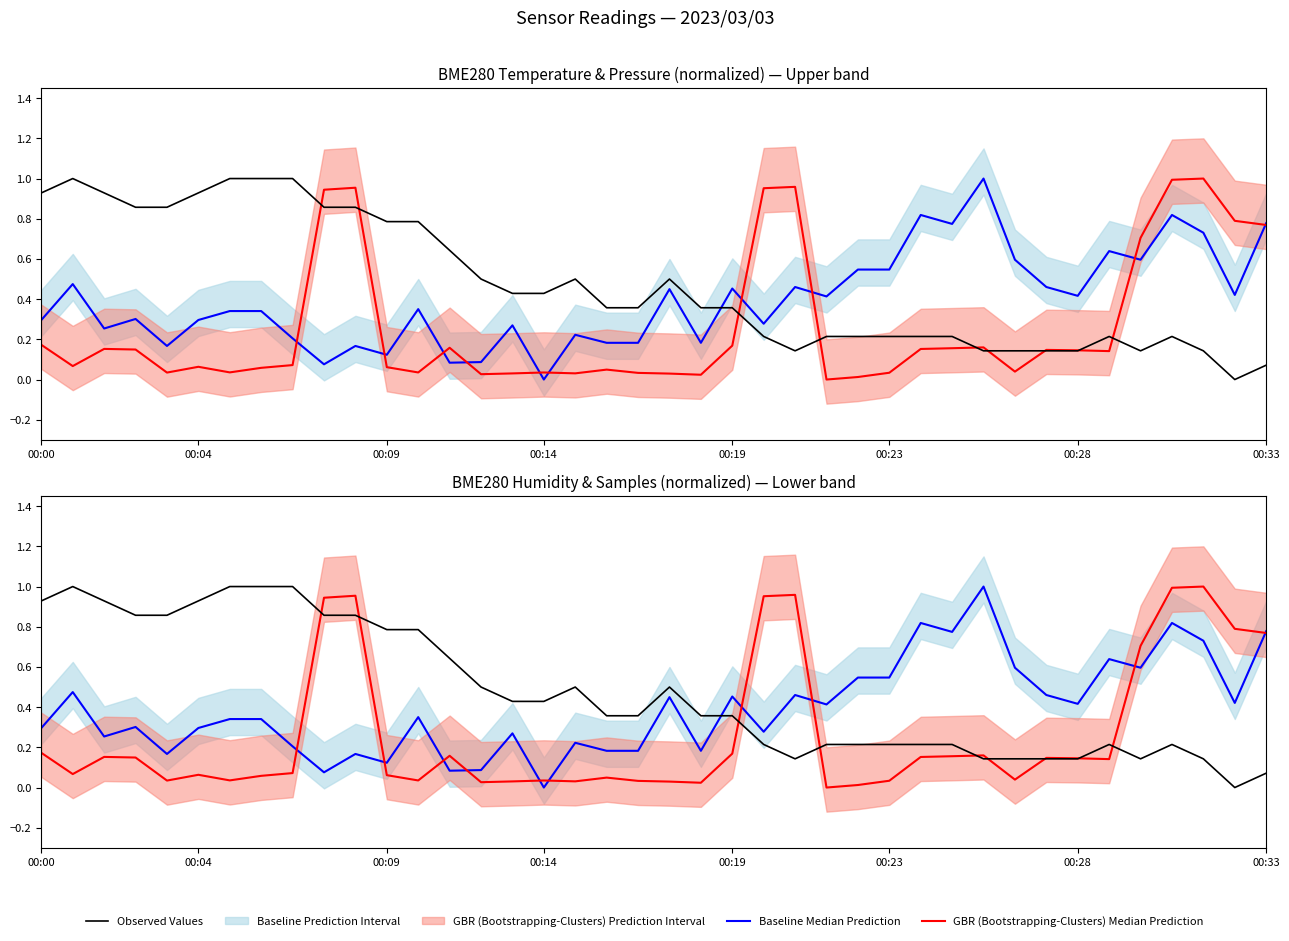

Does the chart have visible grid lines?

No